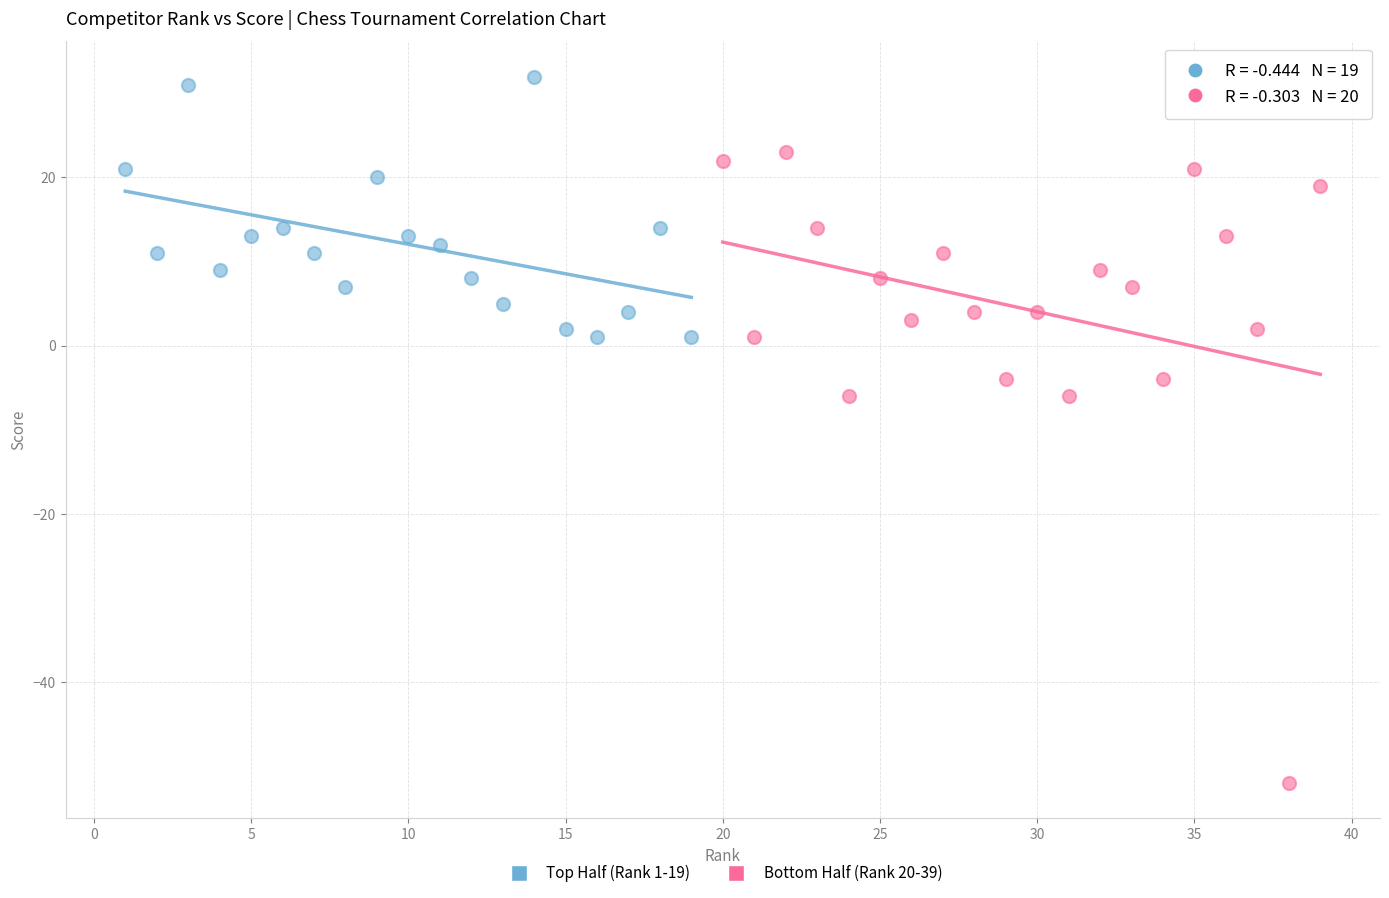

What are all the series names shown in the legend?

Top Half (Rank 1-19), Bottom Half (Rank 20-39)